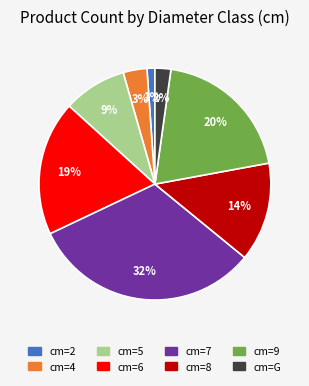

To the nearest percent, what is the difference between the largest and smallest slice percentages?

31%